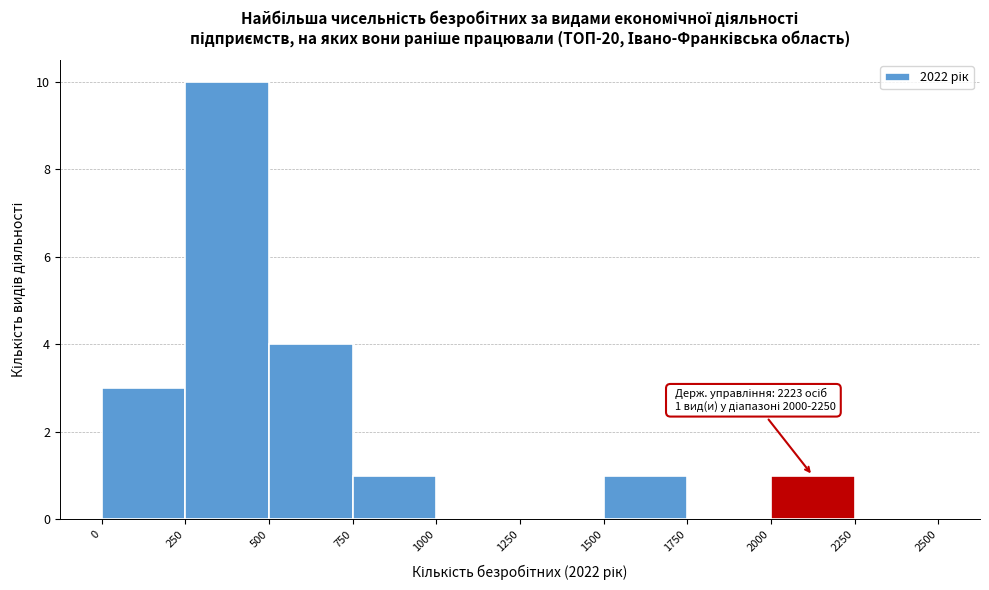

Which range on the x-axis has the tallest bar?

250 to 500